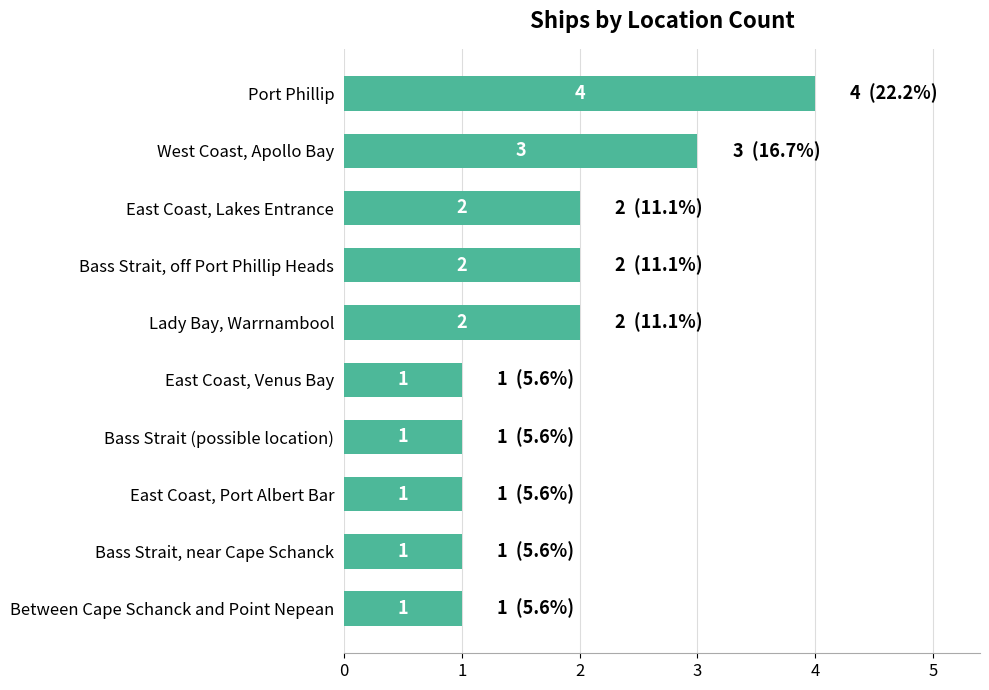

What is the average value?

2